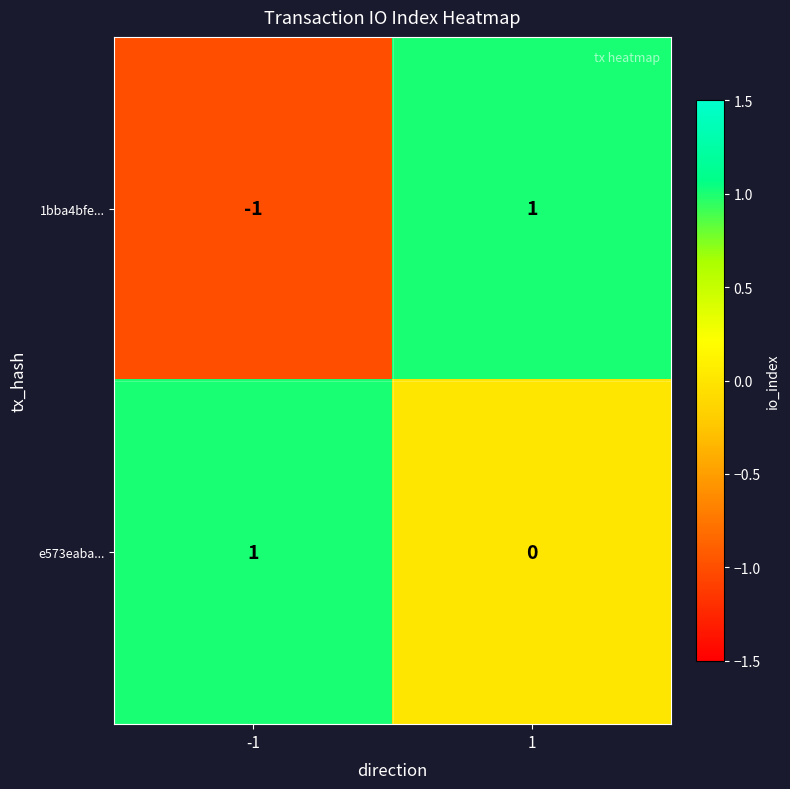

Which series has the widest spread of values?

1bba4bfe...